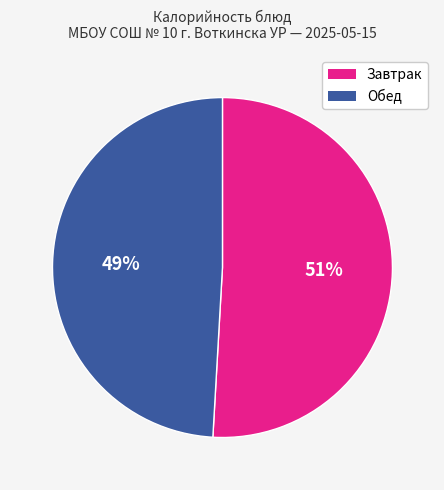

What percentage is the Обед slice, to the nearest percent?

49%